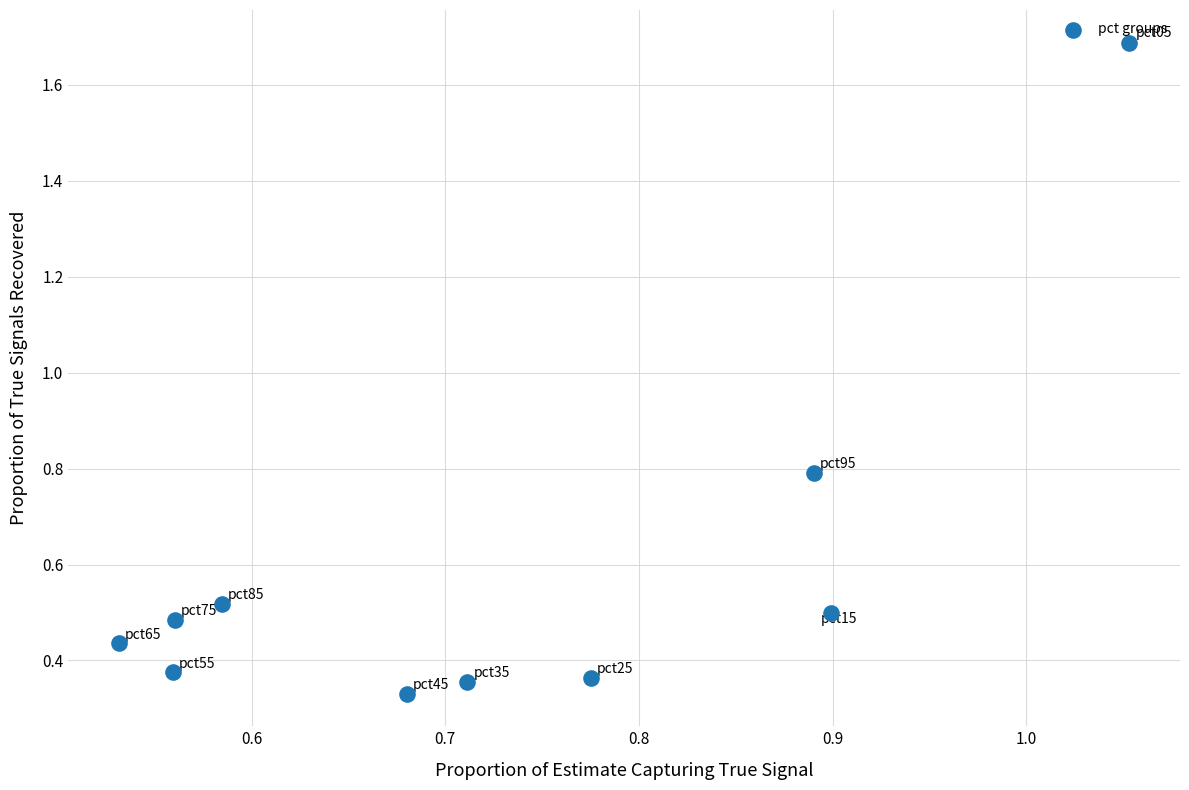

What is the average Y value?

0.6